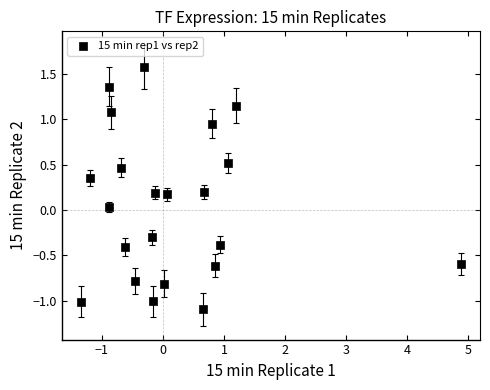

What is the range of Y values (max minus min)?

2.7